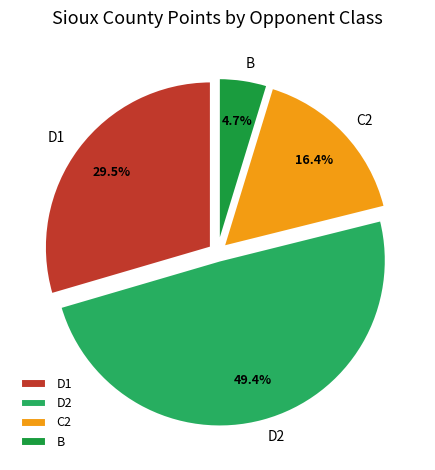

Does any single category account for the majority?

No